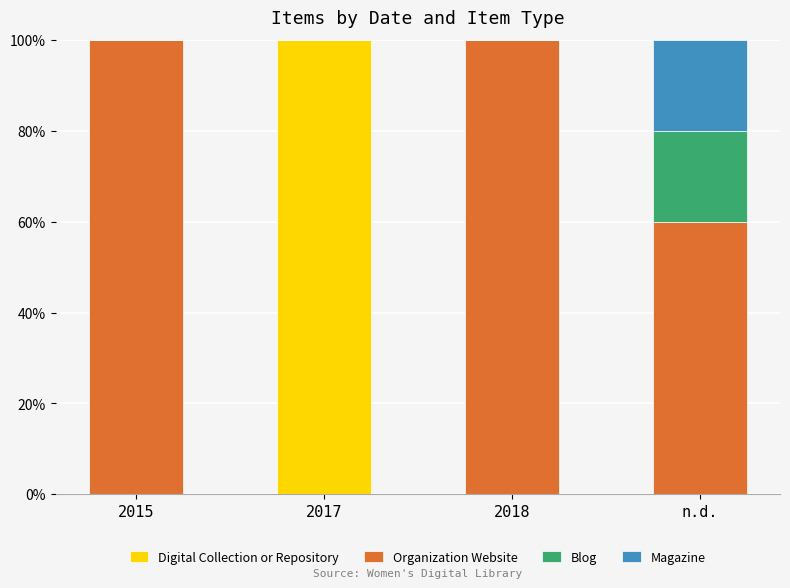

What is the total value across all series at n.d.?

100